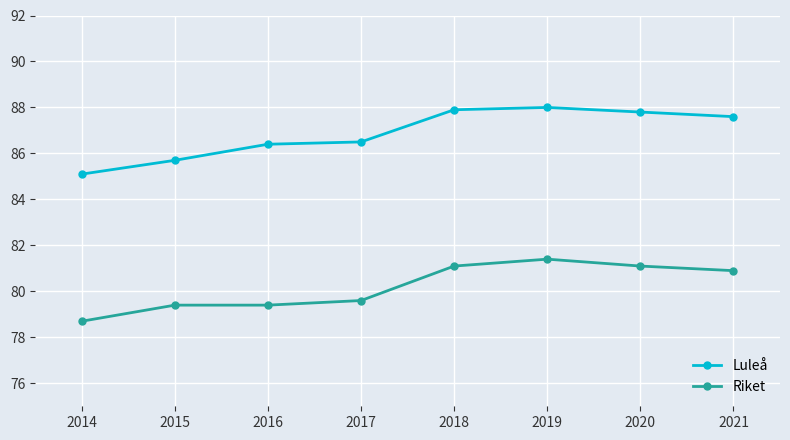

What is the difference between the highest and lowest values at 2017?

6.9